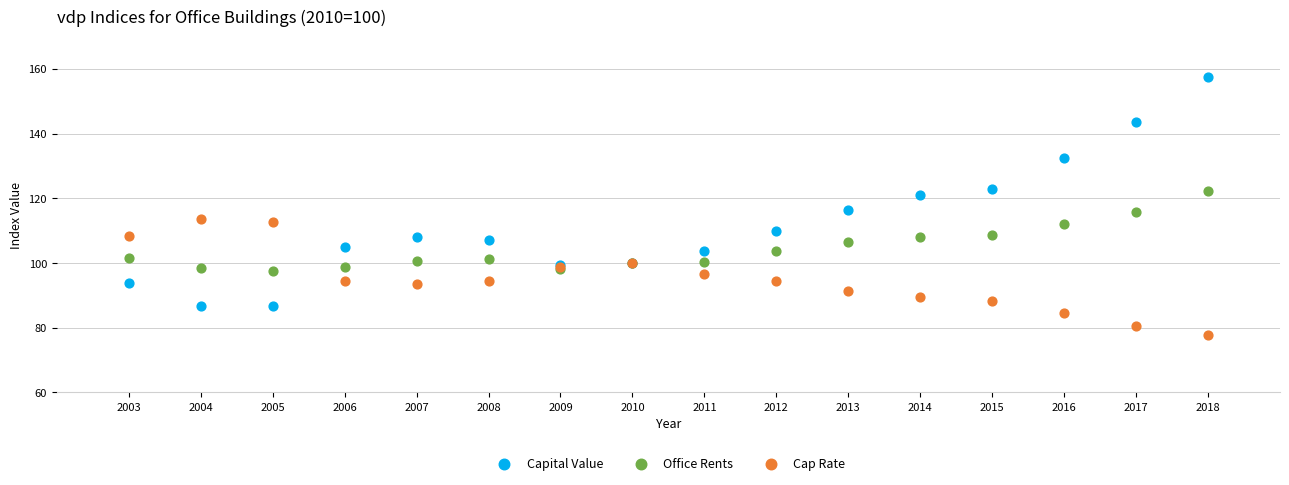

What are all the series names shown in the legend?

Capital Value, Office Rents, Cap Rate